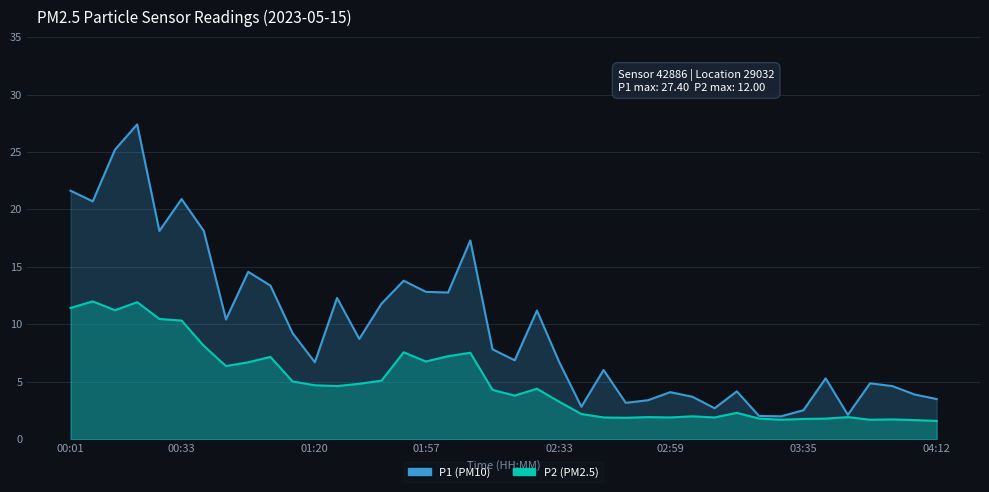

Is the value of P1 at 03:46 greater than the value of P2 at 03:09?

Yes